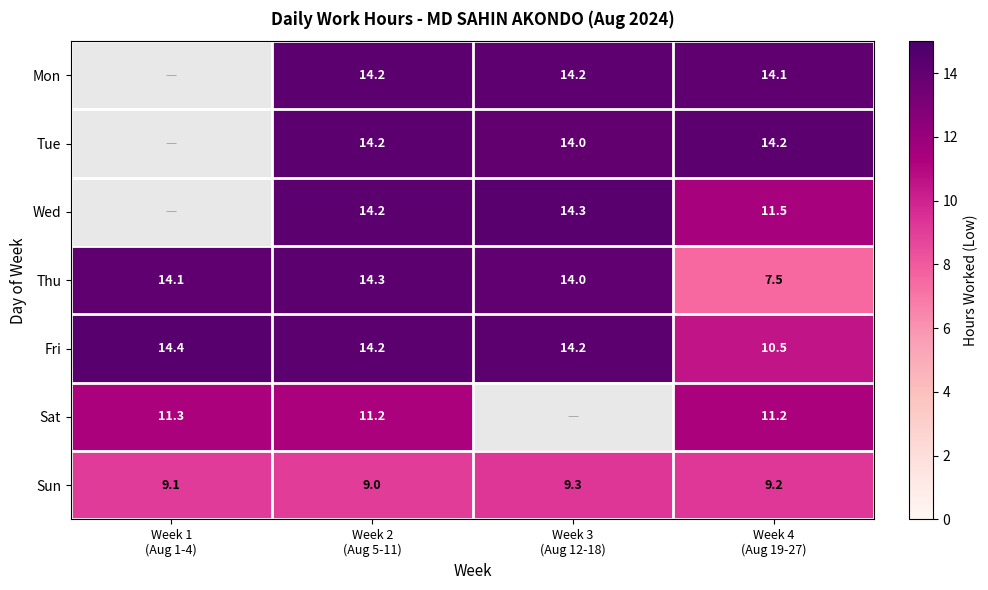

True or false: Fri has a value of 22.9 at Week 1 (Aug 1-4).

False